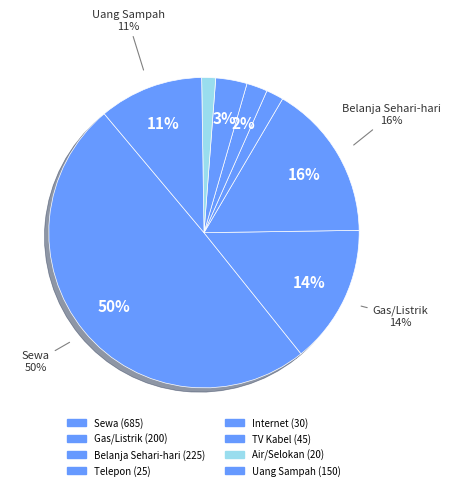

True or false: Sewa accounts for 64% of the total.

False